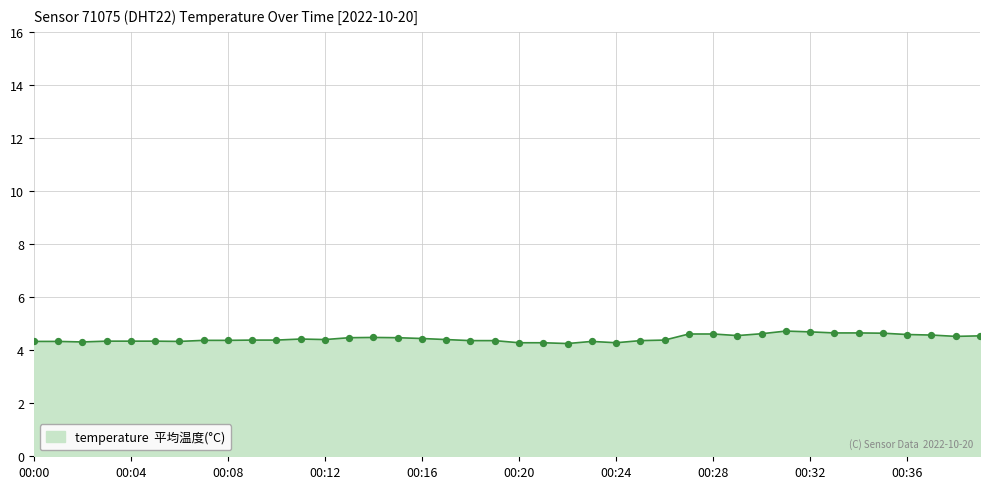

What is the difference between the maximum and minimum values?

0.5